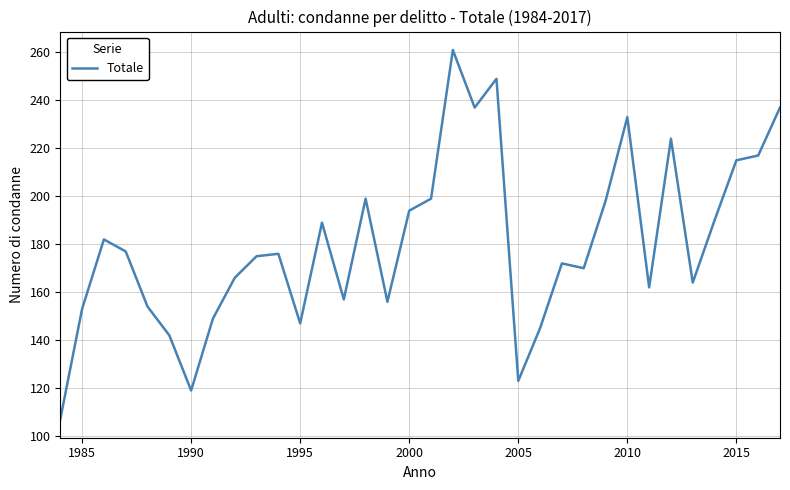

What is the greatest value displayed?

261